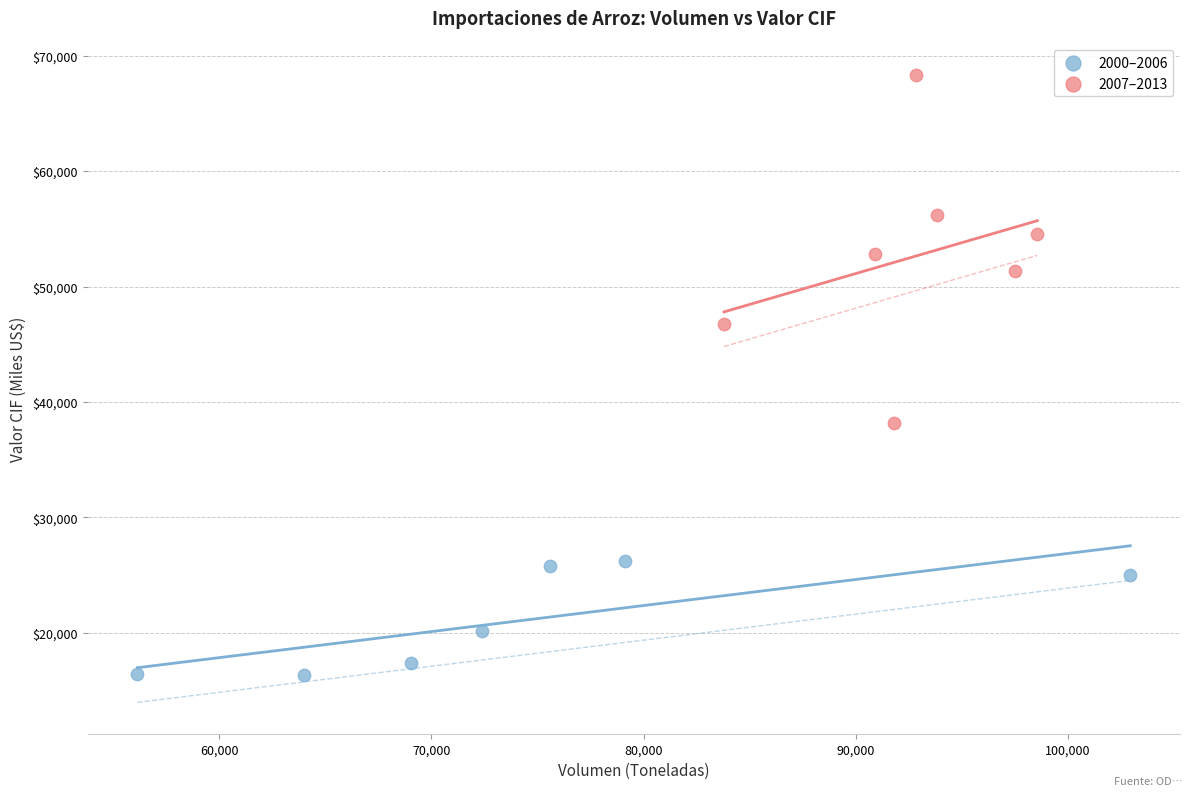

Which series reaches the minimum Y coordinate?

2000–2006